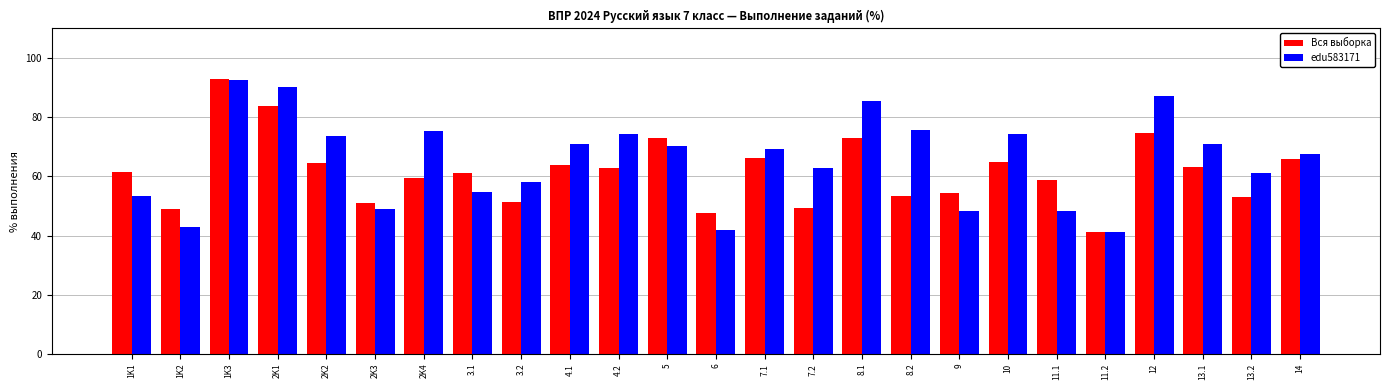

At 13.2, list the series in order from largest to smallest.

edu583171, Вся выборка